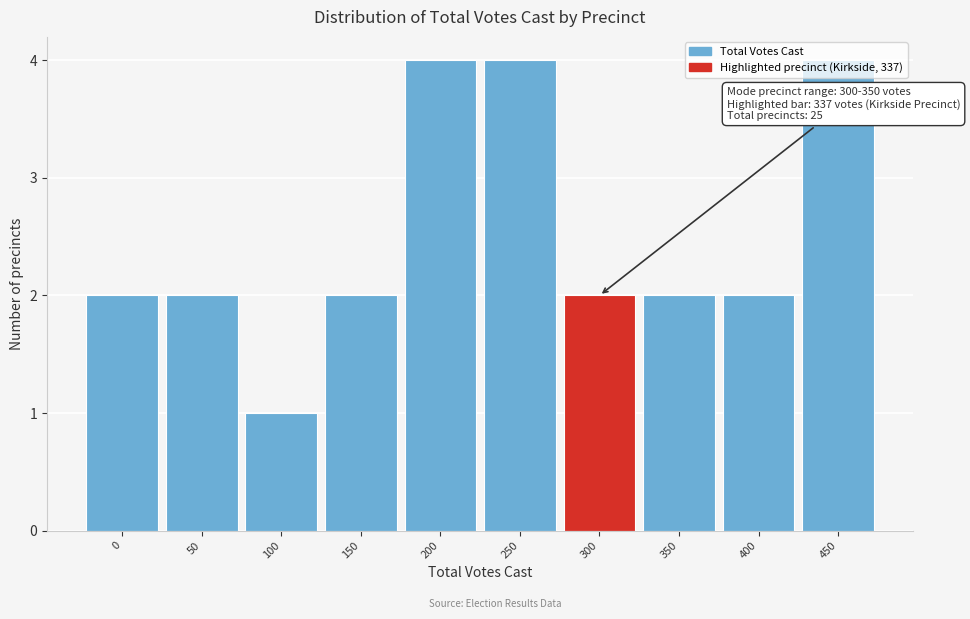

The value at 0 is 1. True or false?

False